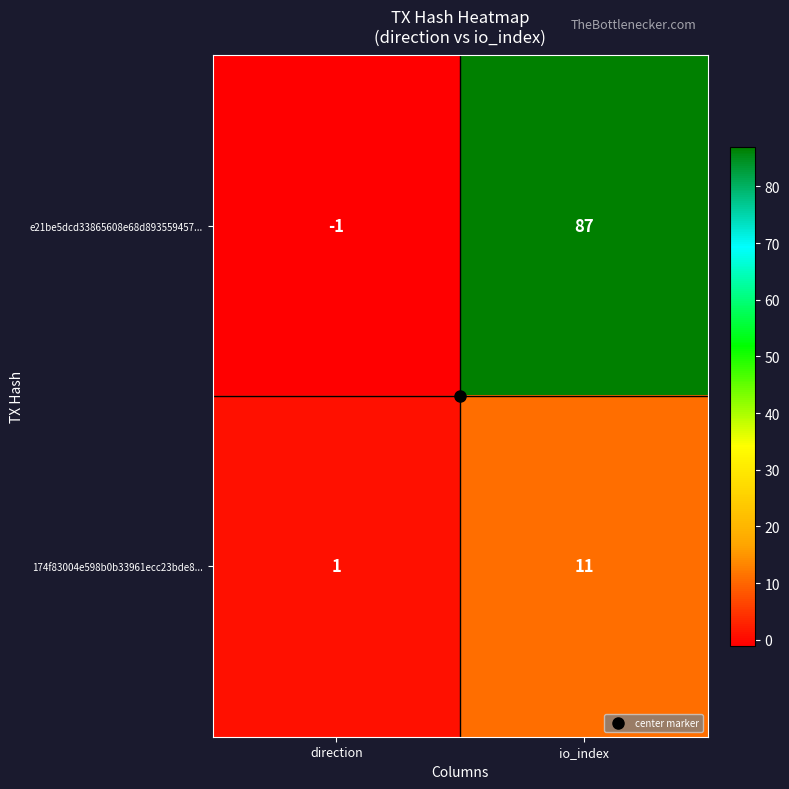

True or false: e21be5dcd33865608e68d893559457... has a value of 150 at io_index.

False